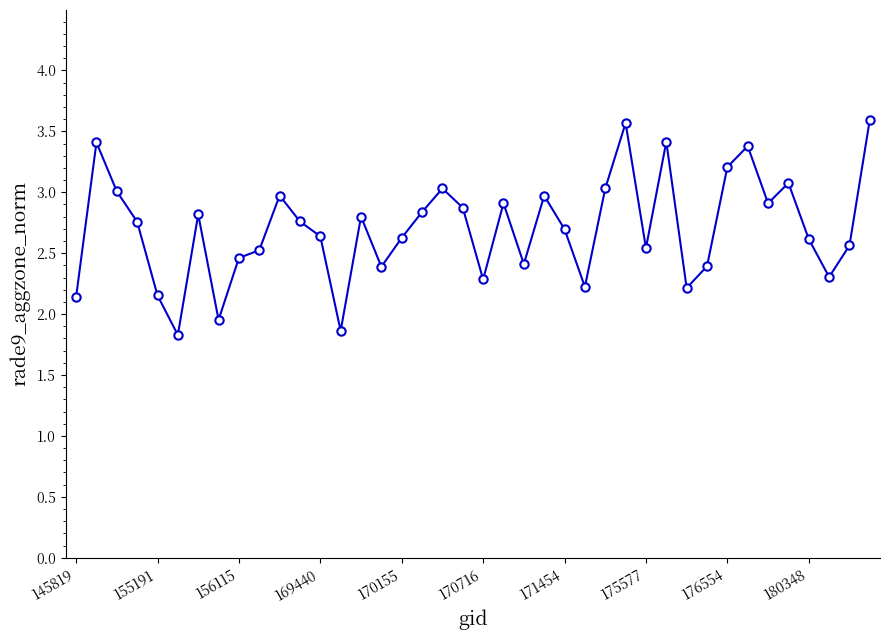

True or false: there are more than 0 points higher than both neighbors.

True